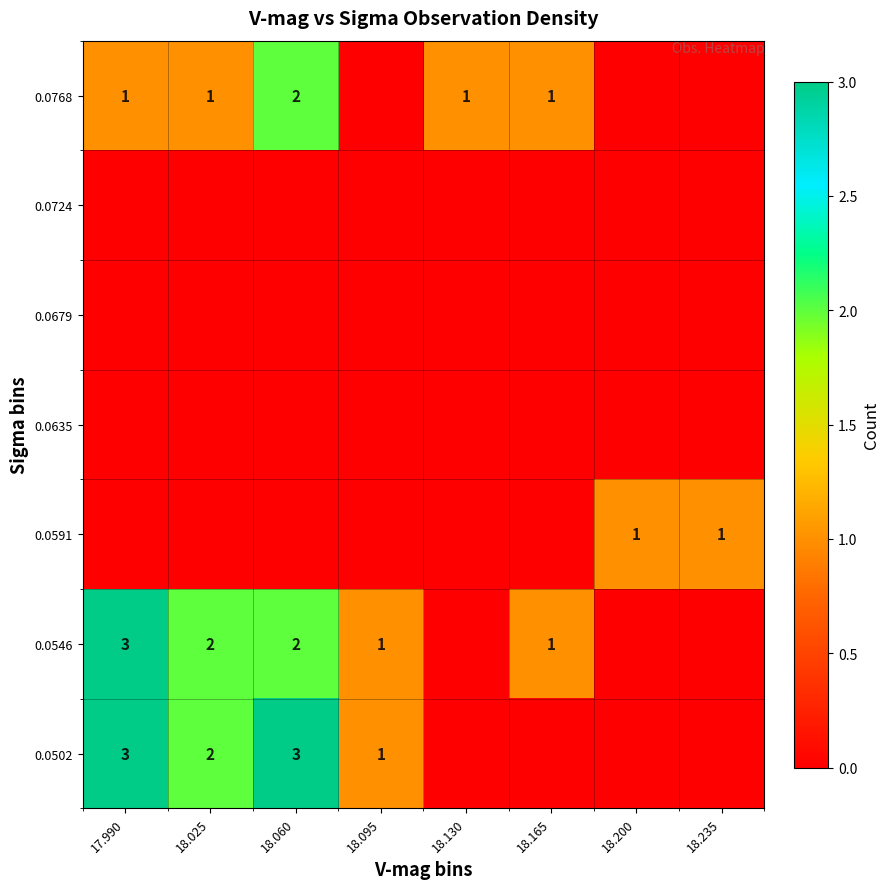

True or false: 0.0591 has a value of 1 at 18.200.

True